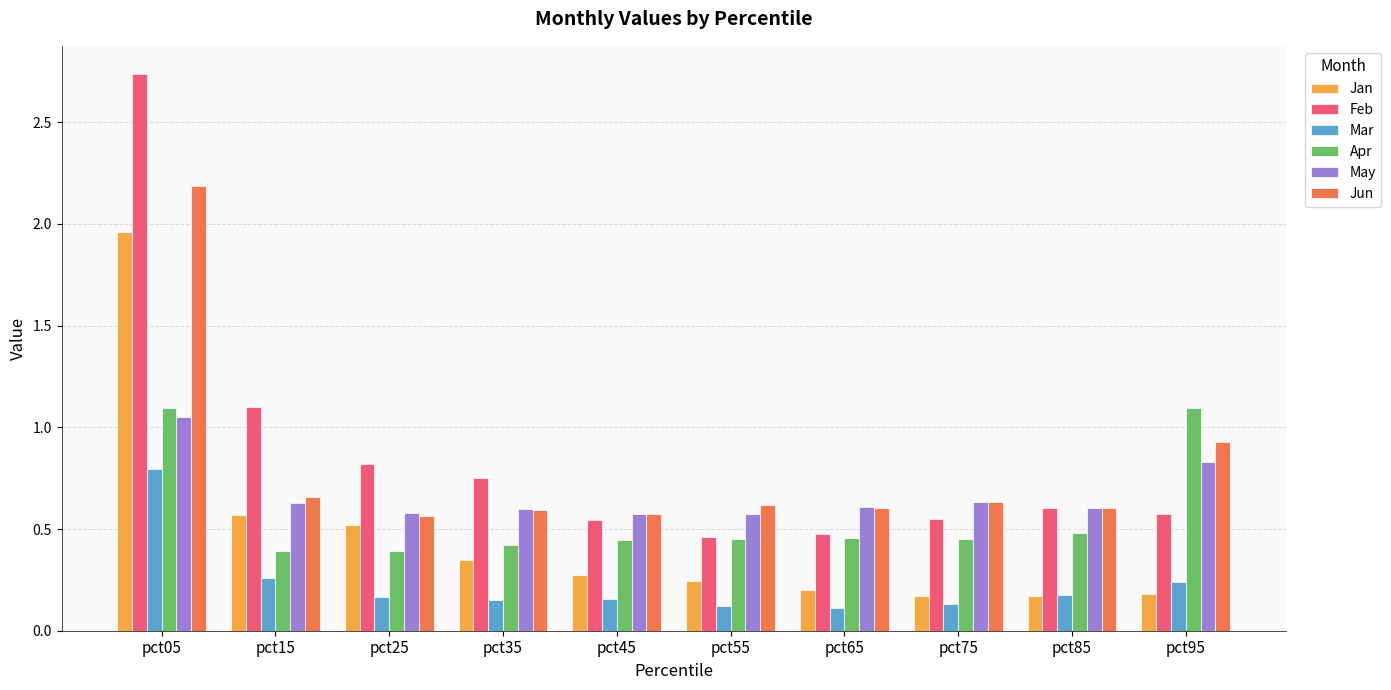

The value of Jun at pct35 is 0.3. True or false?

False